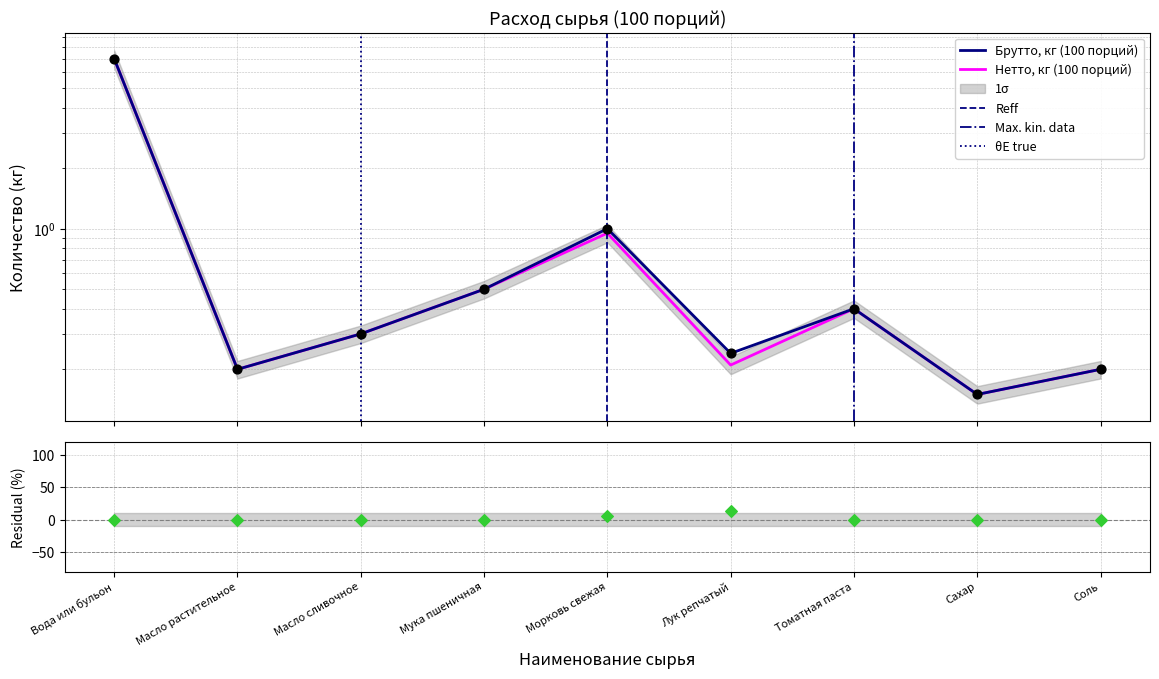

Which series has the largest Y range (max minus min)?

Нетто, кг (100 порций)